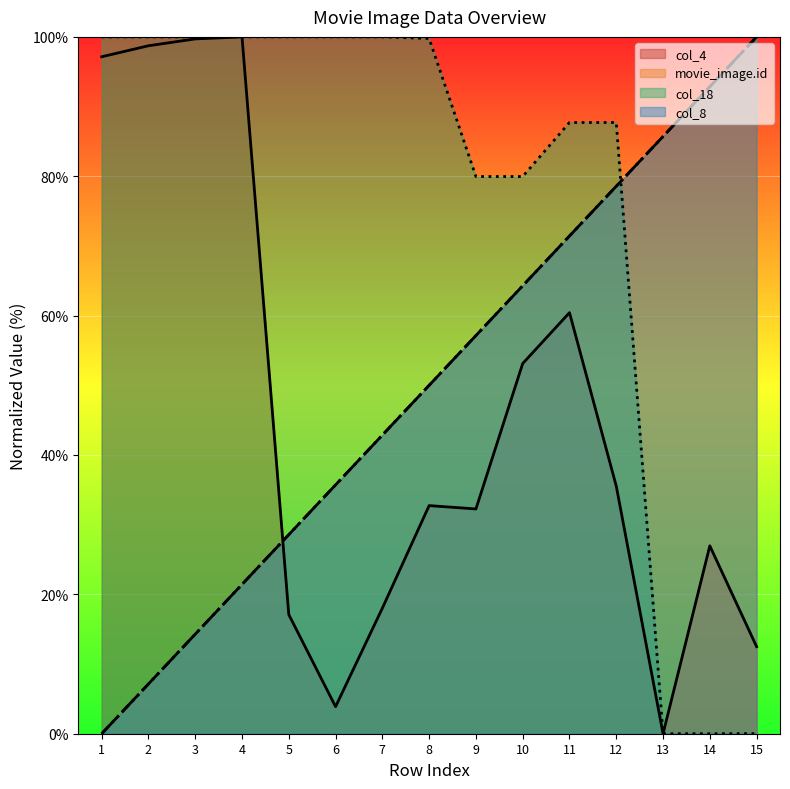

How many lines are shown in the chart?

4